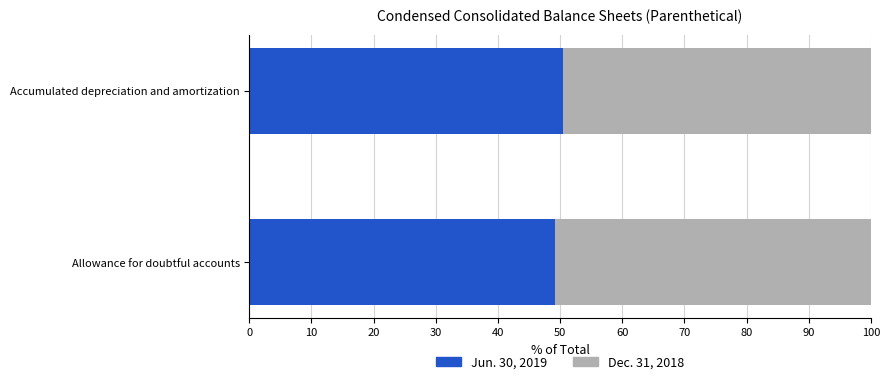

What is the sum of all Jun. 30, 2019 values?

99.6